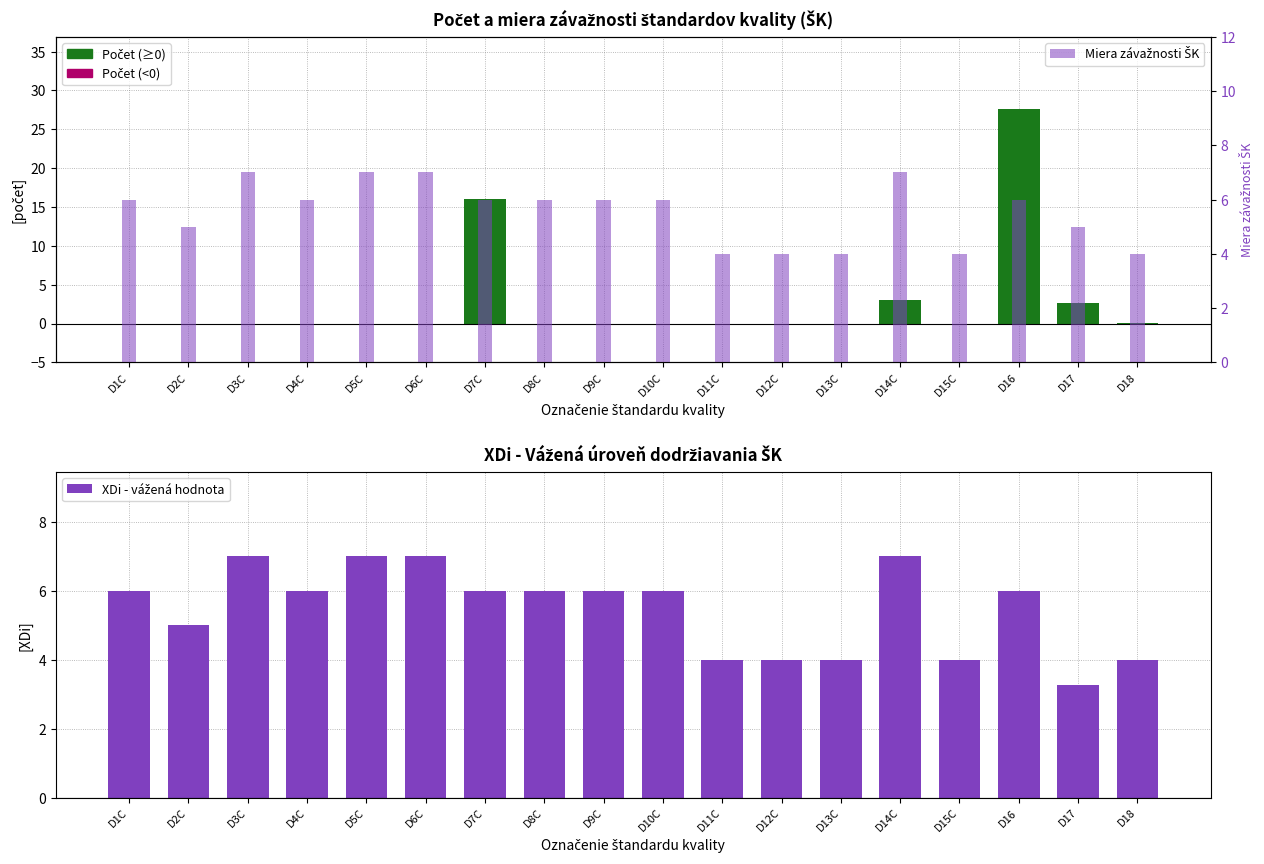

What is the maximum value shown in the chart?

27.6